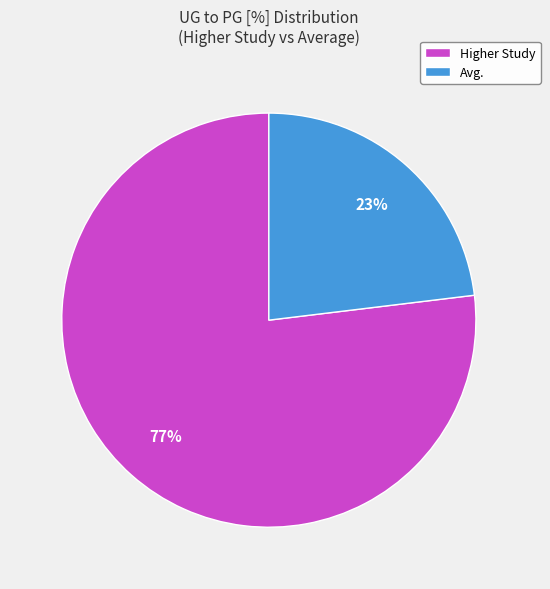

Approximately how many times larger is the value at Avg. compared to Higher Study?

0.3